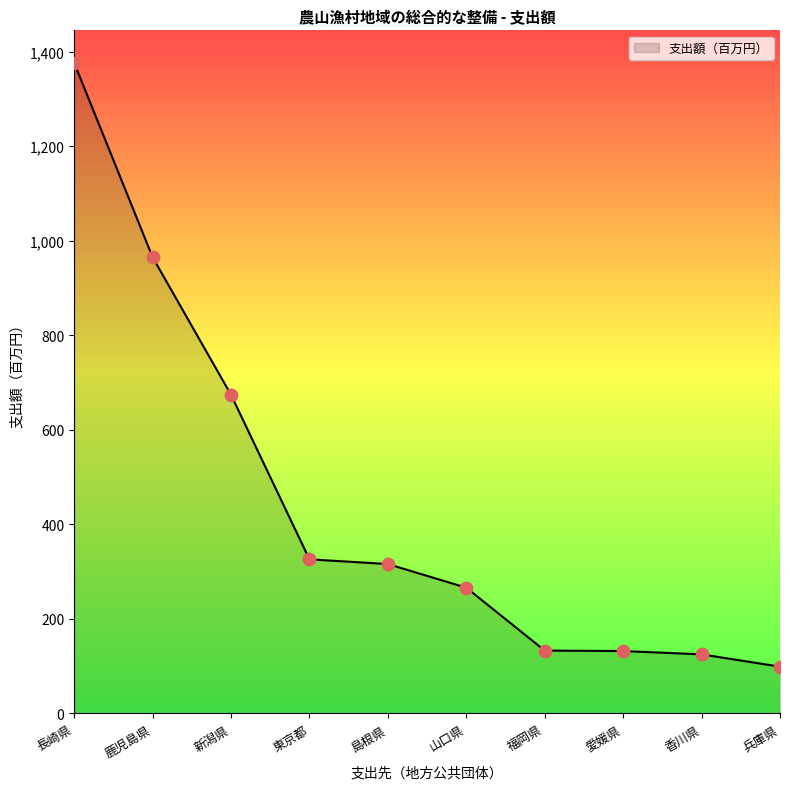

Which has a higher value, 愛媛県 or 長崎県?

長崎県